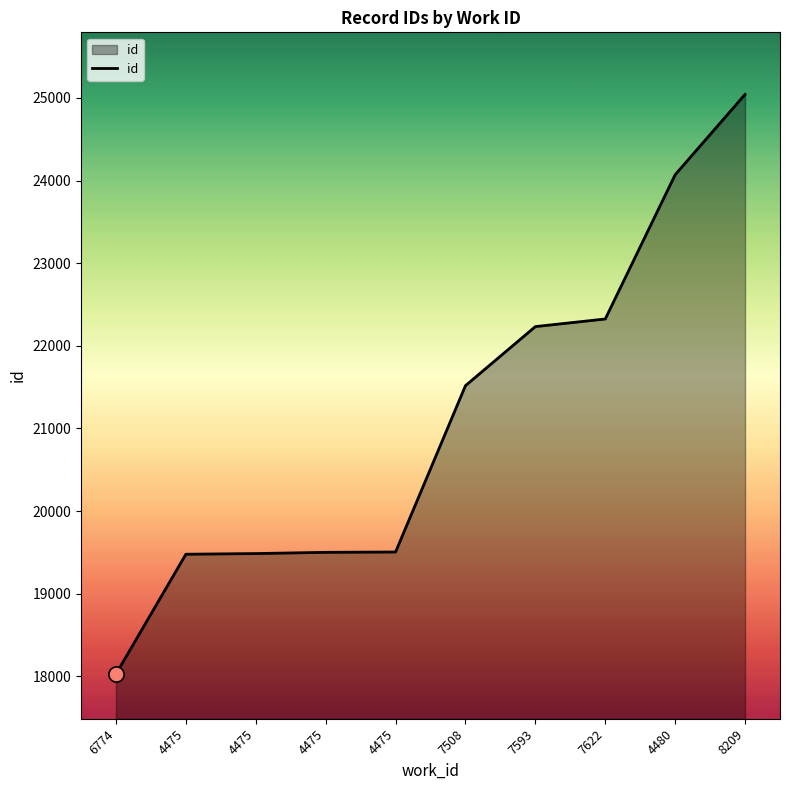

Does the chart have visible grid lines?

No